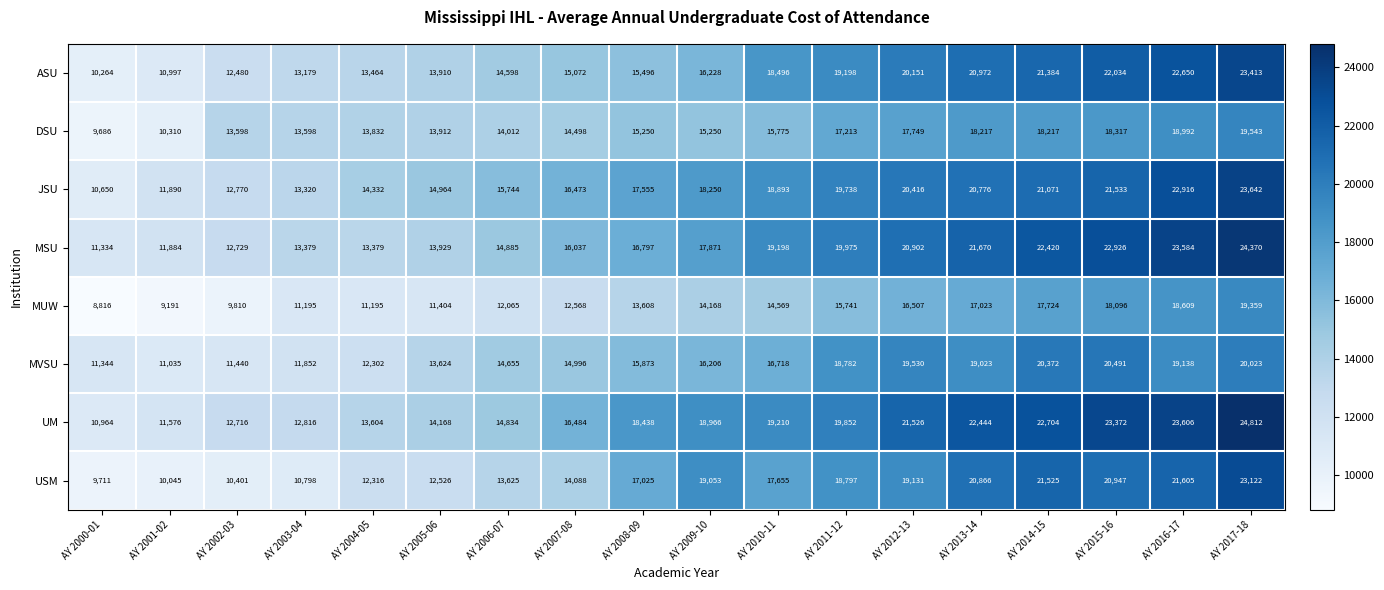

What is the sum of the USM values at AY 2012-13 and AY 2009-10?

38184